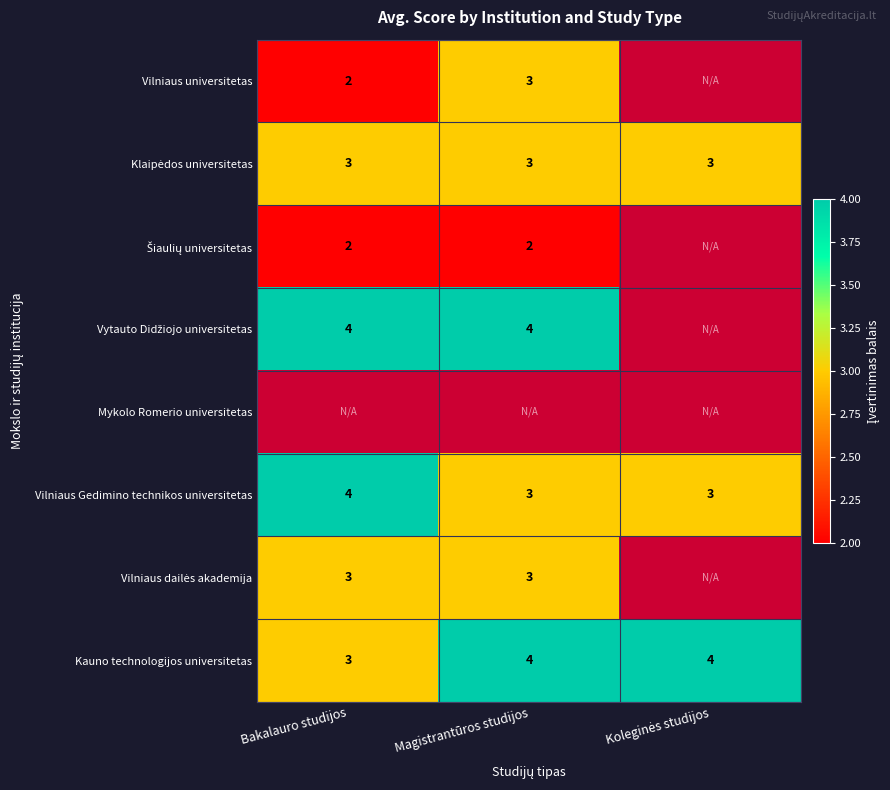

What is the difference between the highest and lowest values at Magistrantūros studijos?

2.0